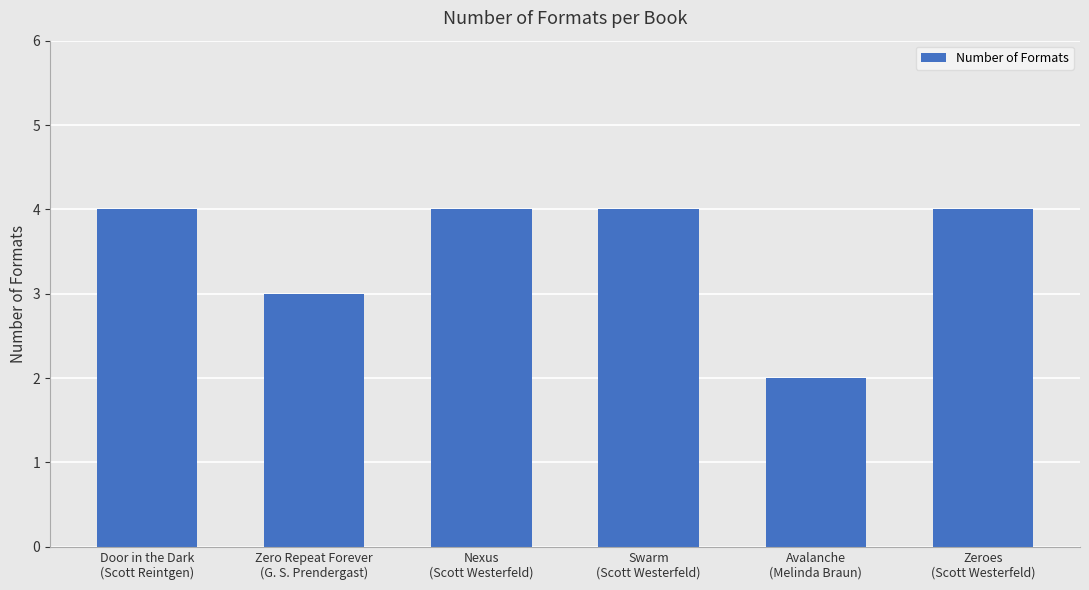

What is the sum of all values?

21